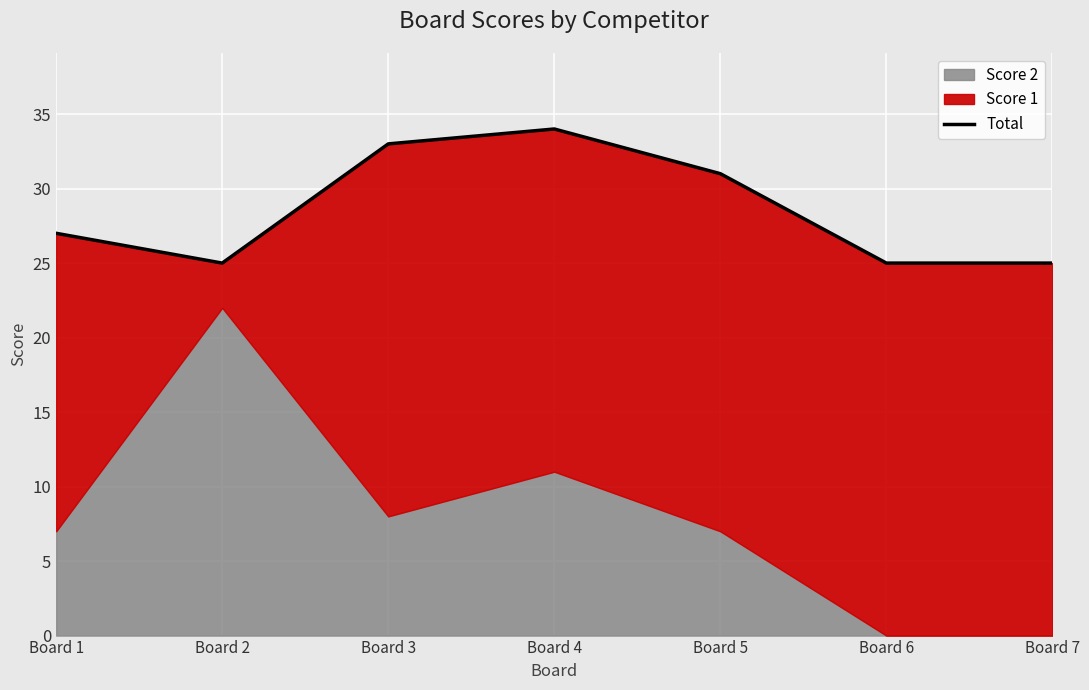

What is the smallest value displayed?

25